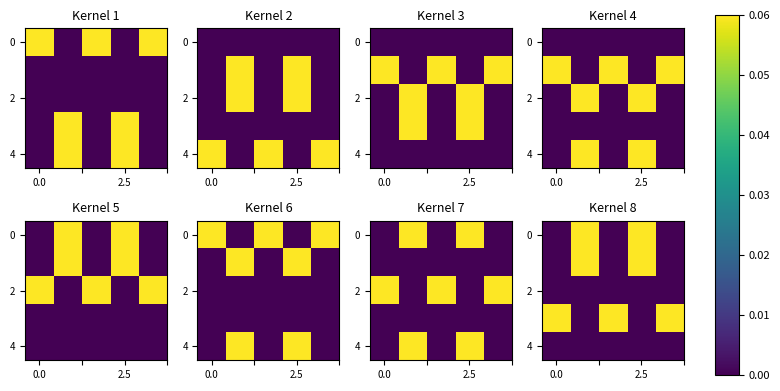

Count the number of categories in the chart.

5